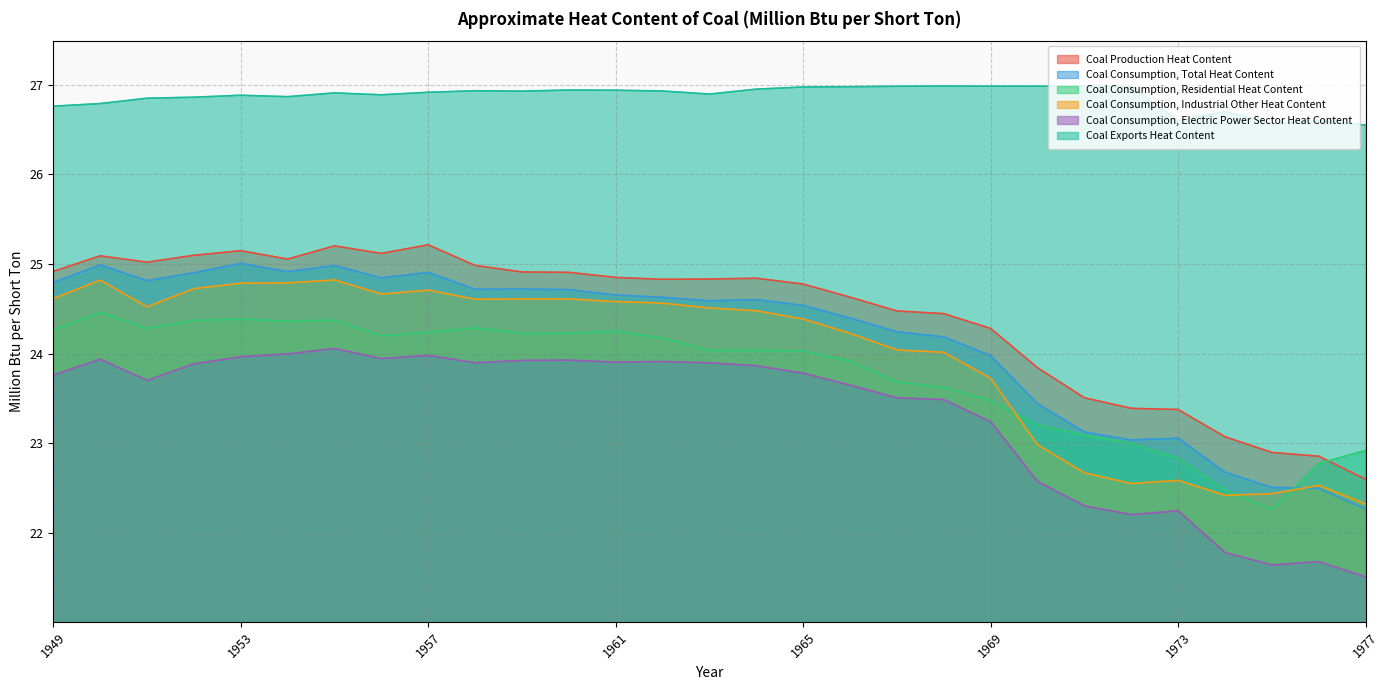

At which category is the sum across all series the highest?

1955